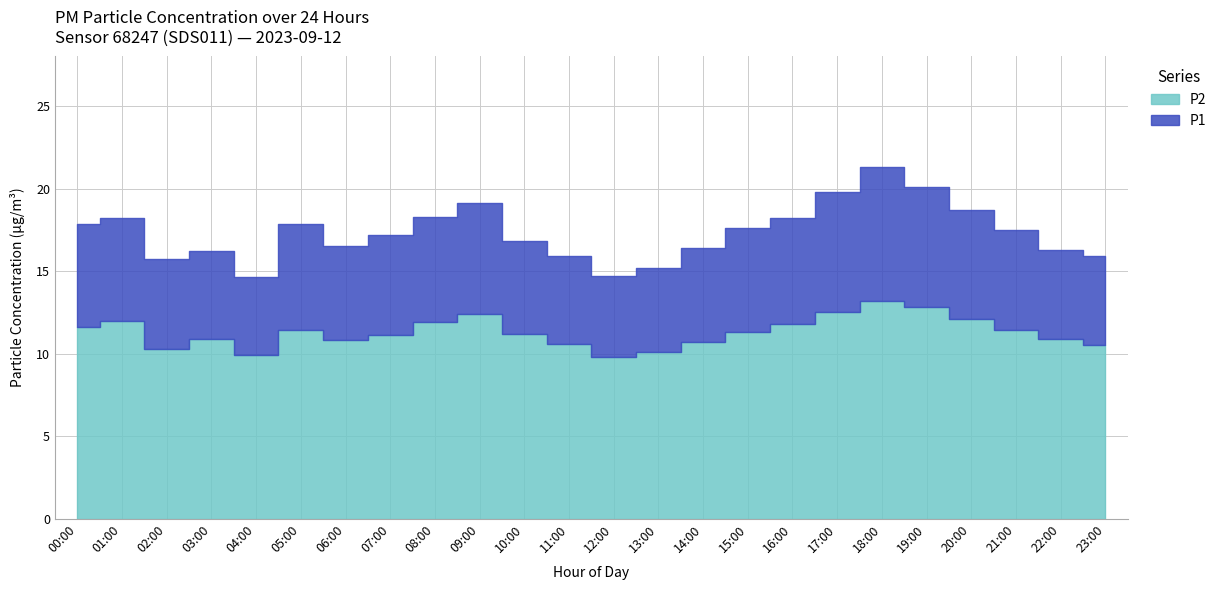

What is the difference between the highest and lowest values at 02:00?

5.4